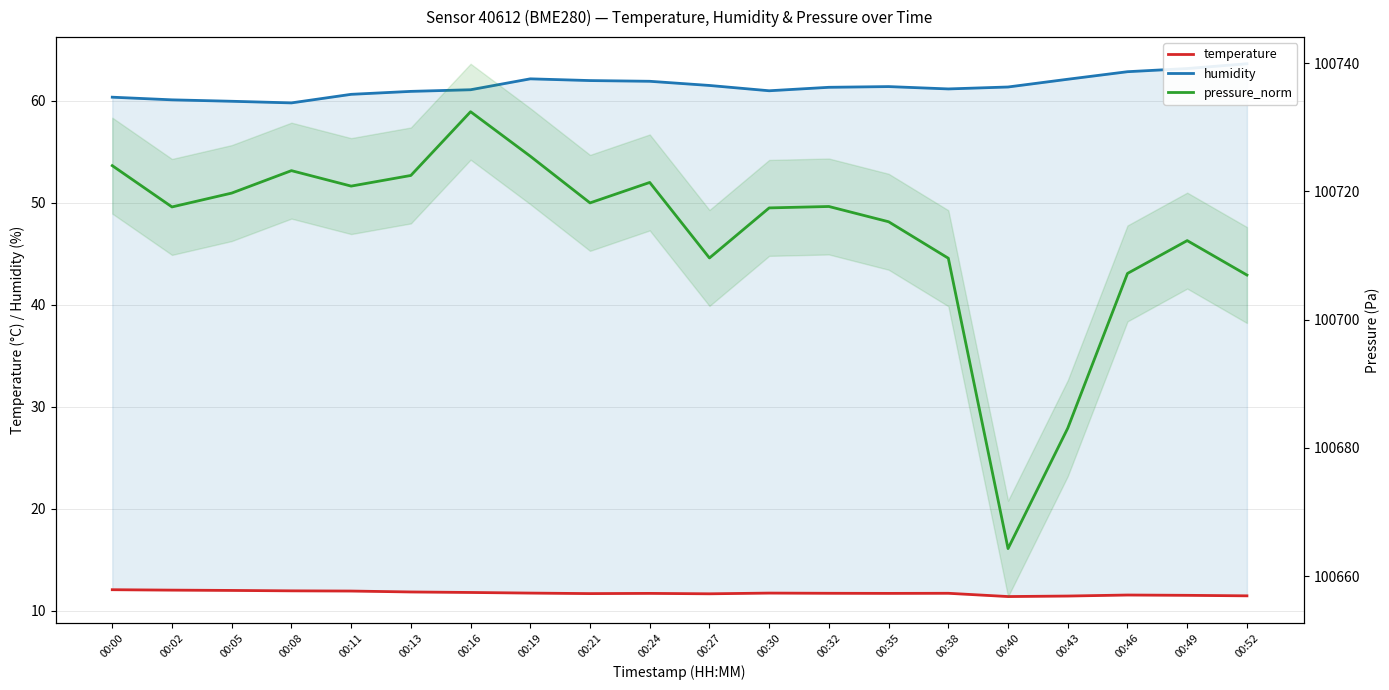

Which category has the lowest value across all series?

00:40